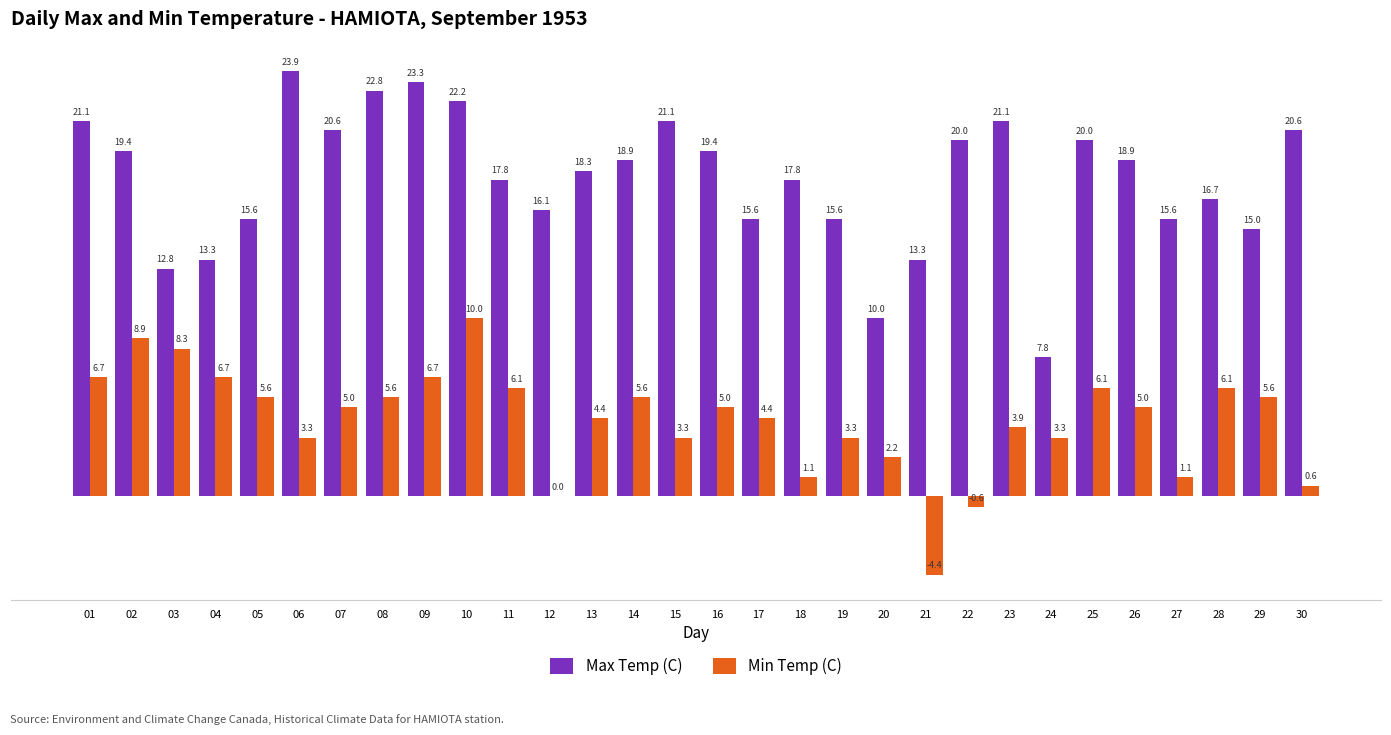

Are the bars horizontal?

No